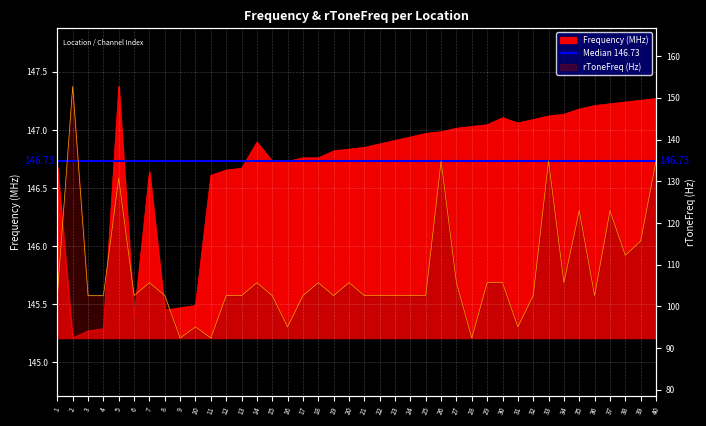

How many lines are shown in the chart?

2